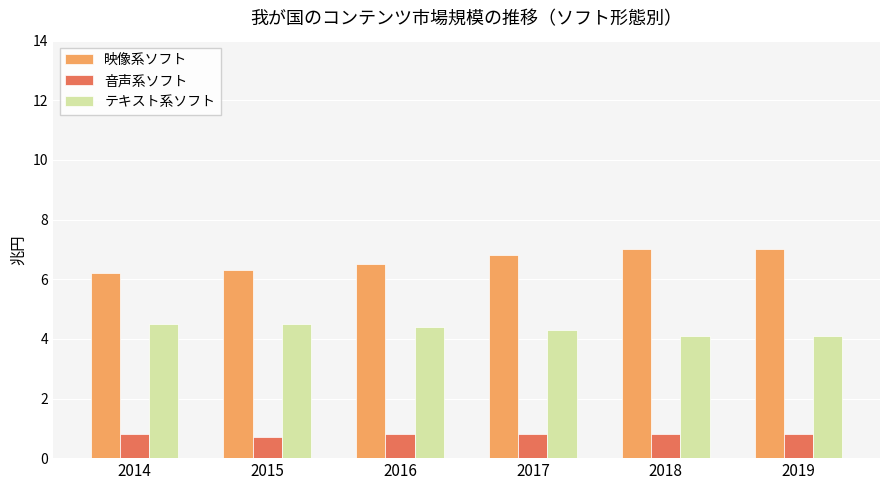

What is the smallest value displayed?

0.7